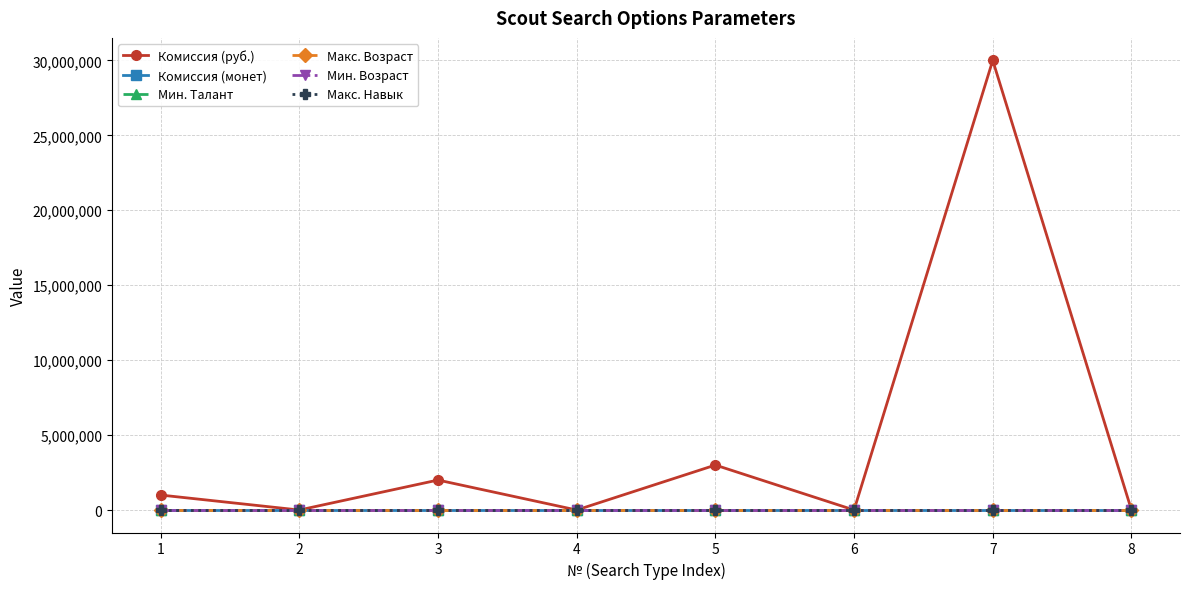

Count the Комиссия (монет) values in the range 0 to 3.

7